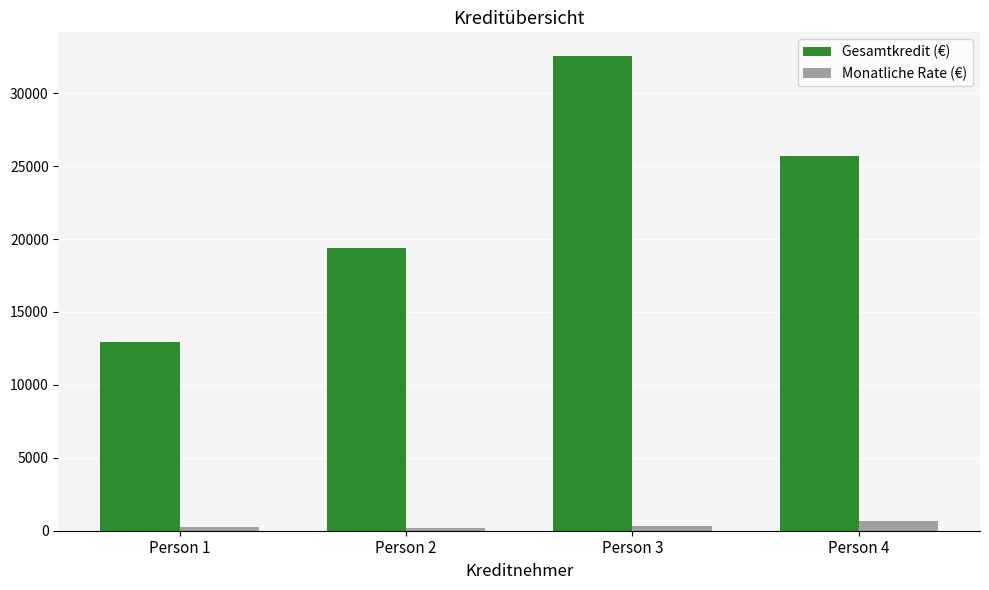

Is it true that Monatliche Rate (€) equals 685 at Person 4?

True